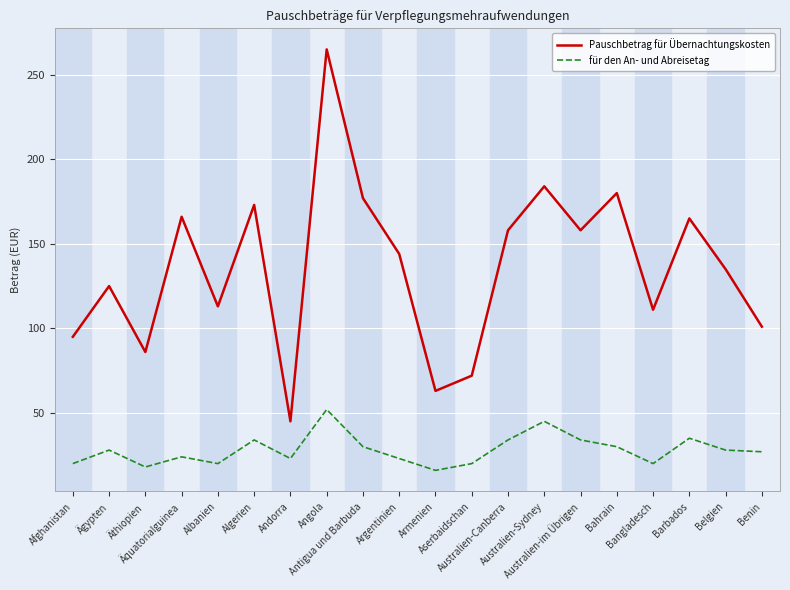

Which series has the largest range (max minus min)?

Pauschbetrag für Übernachtungskosten